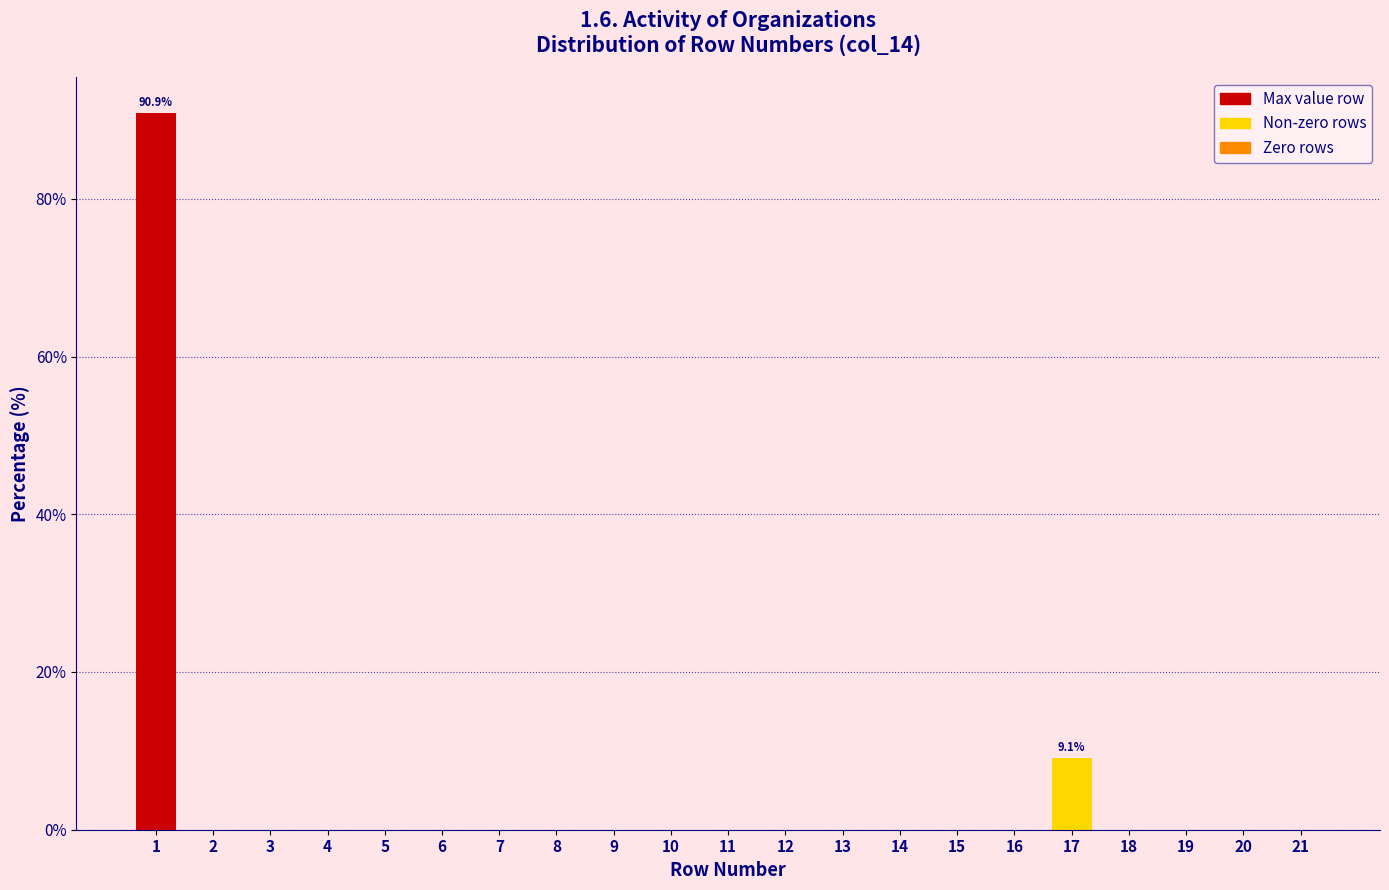

Reading left to right, what are all the values shown in this chart?

1=90.9	2=0.0	3=0.0	4=0.0	5=0.0	6=0.0	7=0.0	8=0.0	9=0.0	10=0.0	11=0.0	12=0.0	13=0.0	14=0.0	15=0.0	16=0.0	17=9.1	18=0.0	19=0.0	20=0.0	21=0.0